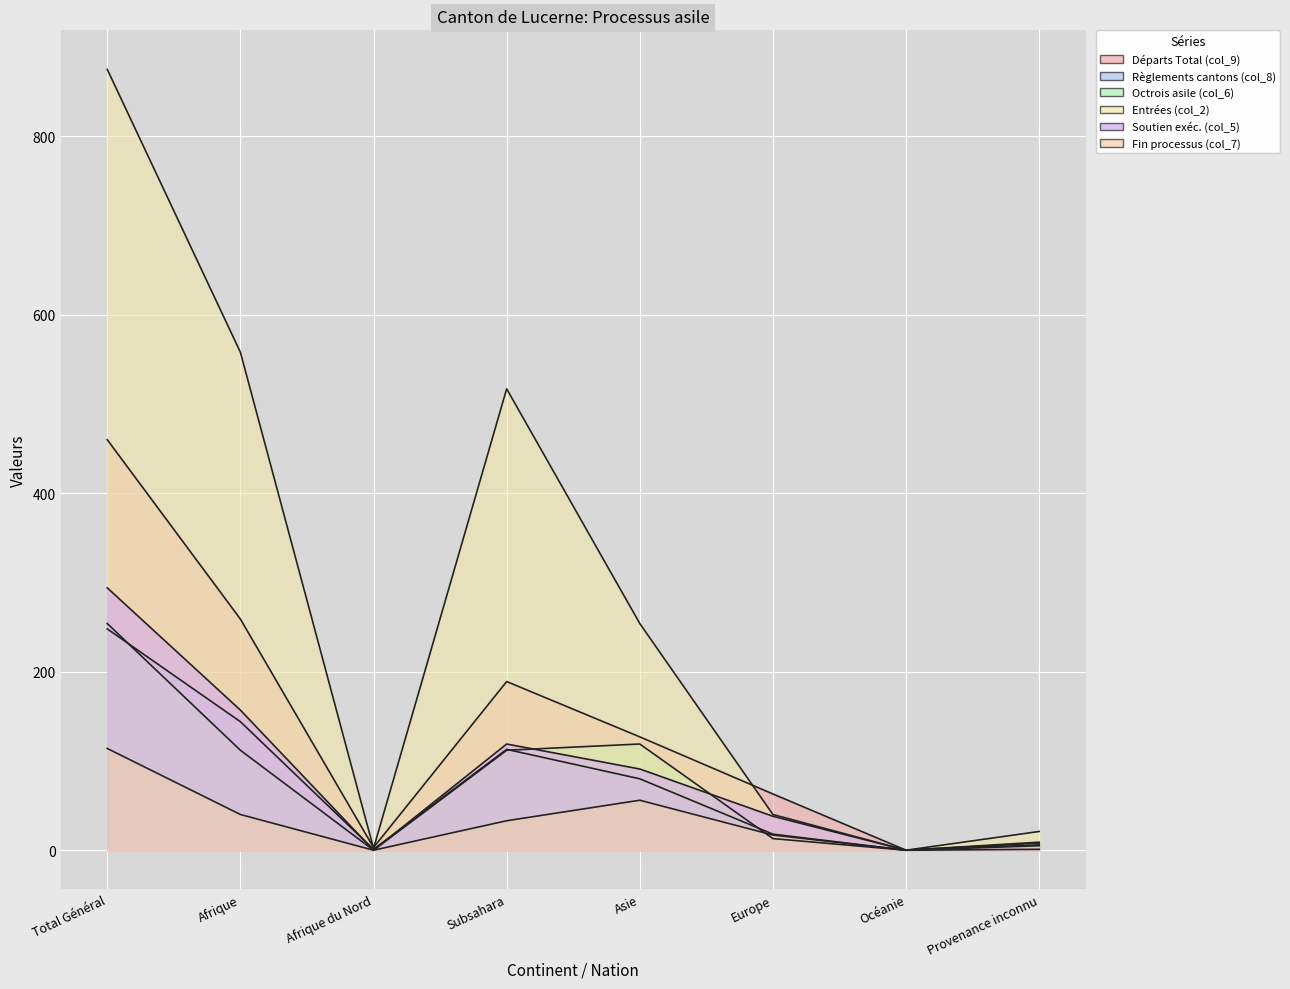

True or false: col_9 and col_5 cross at least once.

False